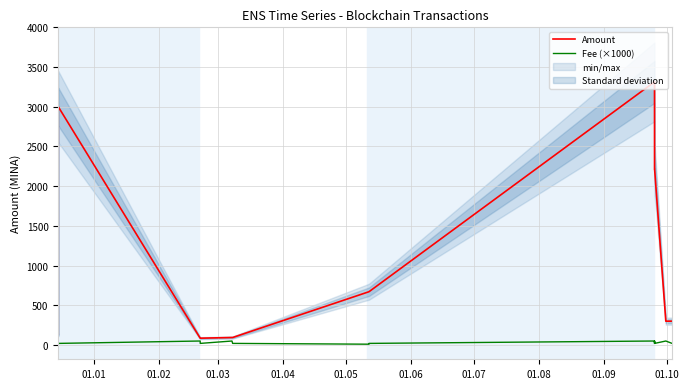

In Amount, how many points are higher than both neighbors (excluding endpoints)?

4